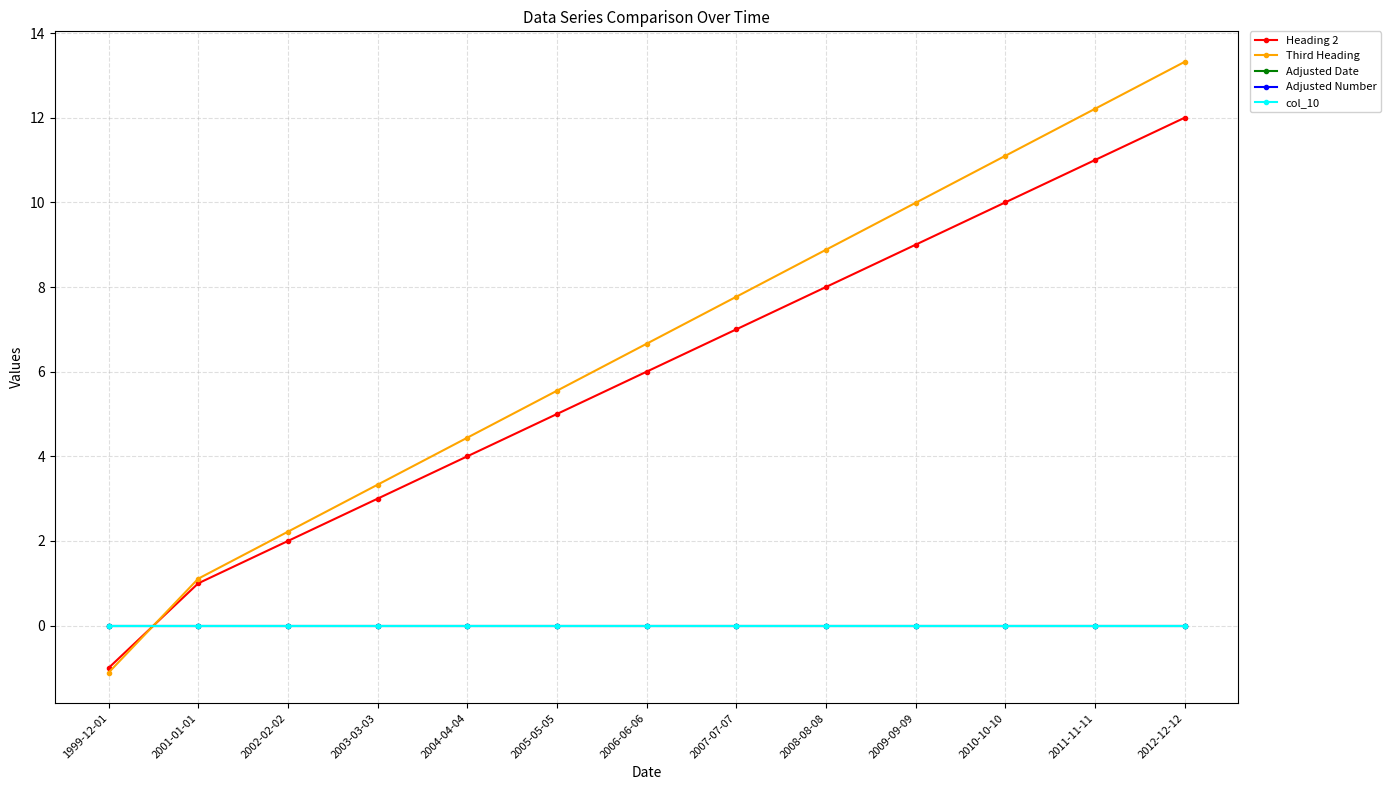

True or false: col_10 and Adjusted Date intersect in this chart.

False